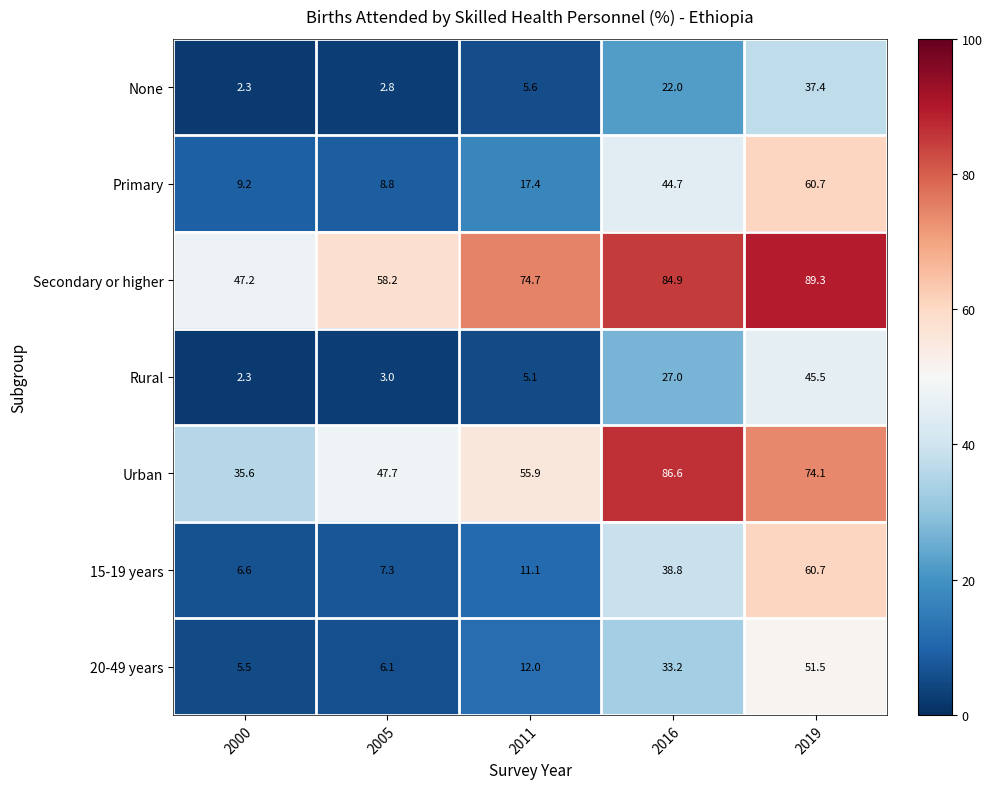

What is the total value across all series at 2016?

337.2